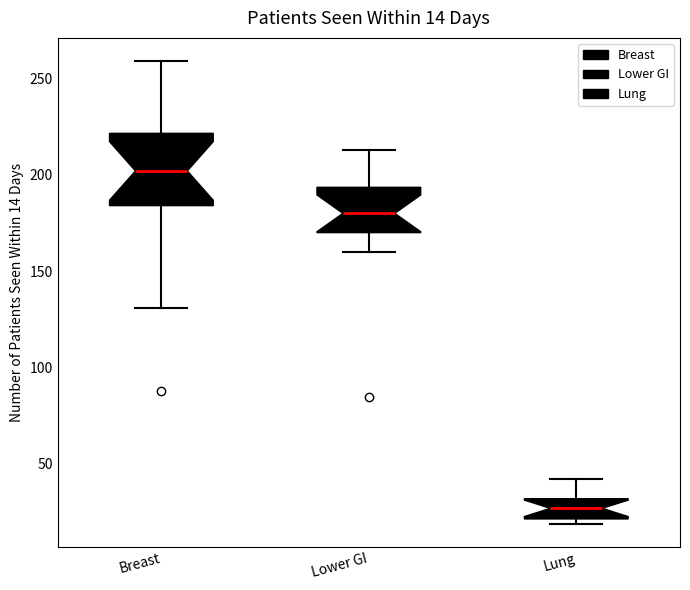

Which box's median line is the lowest?

Lung